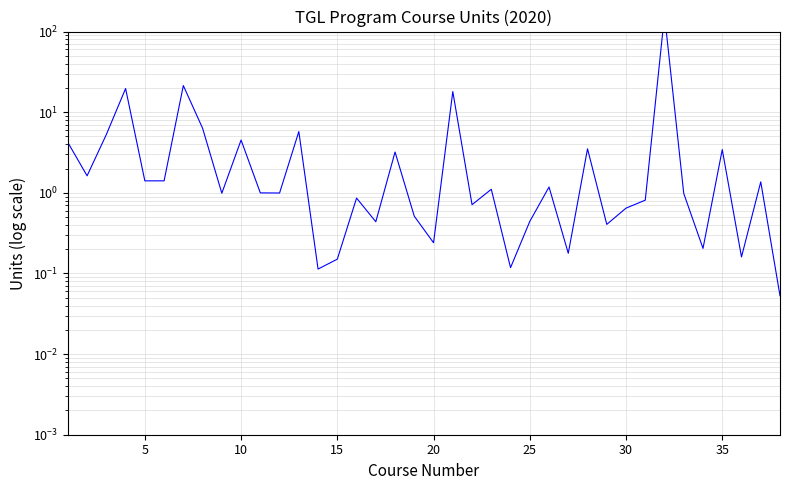

True or false: the data shows 0.6 at 28.

False